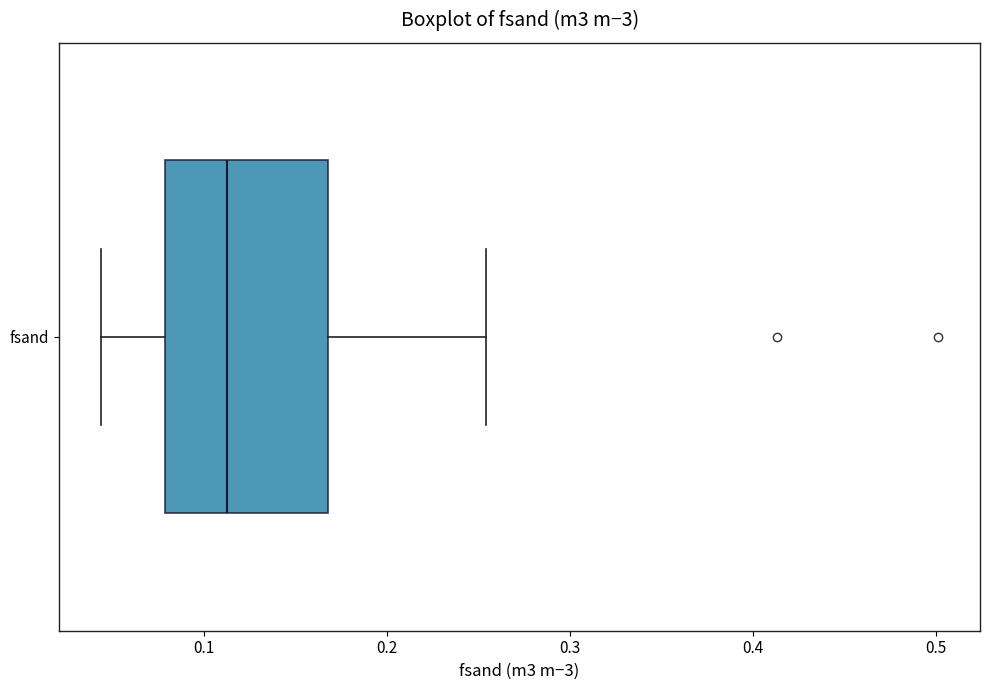

Read this box plot against the x-axis: the position of the median line, the range covered by the box, and the ends of both whiskers. The values are not printed on the chart, so give them approximately, as read against the axis.

median 0.11, box 0.08 to 0.17, whiskers 0.04 to 0.25